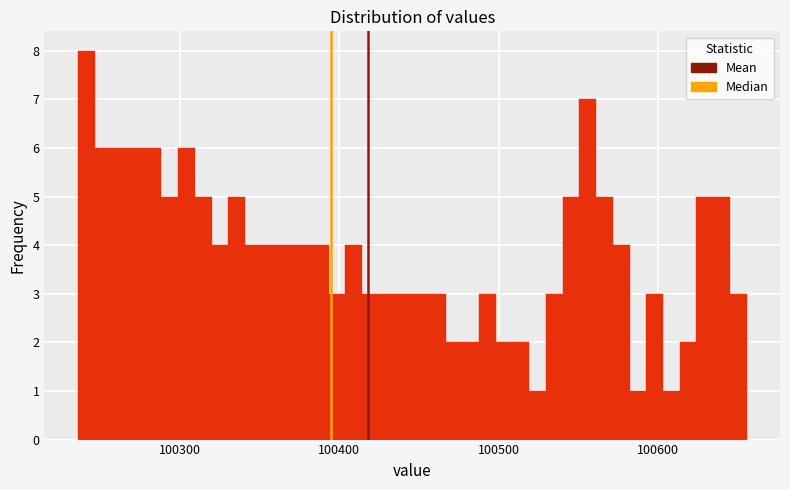

Around what value on the x-axis is the tallest bar? Give the approximate position of its centre, as read against the axis.

100240